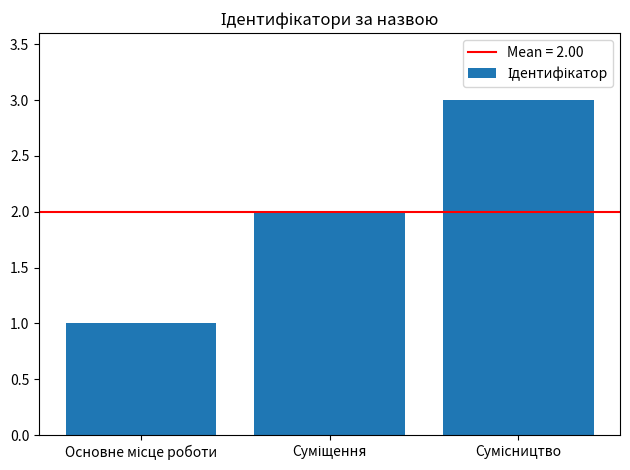

What is the difference between the maximum and second lowest values?

1